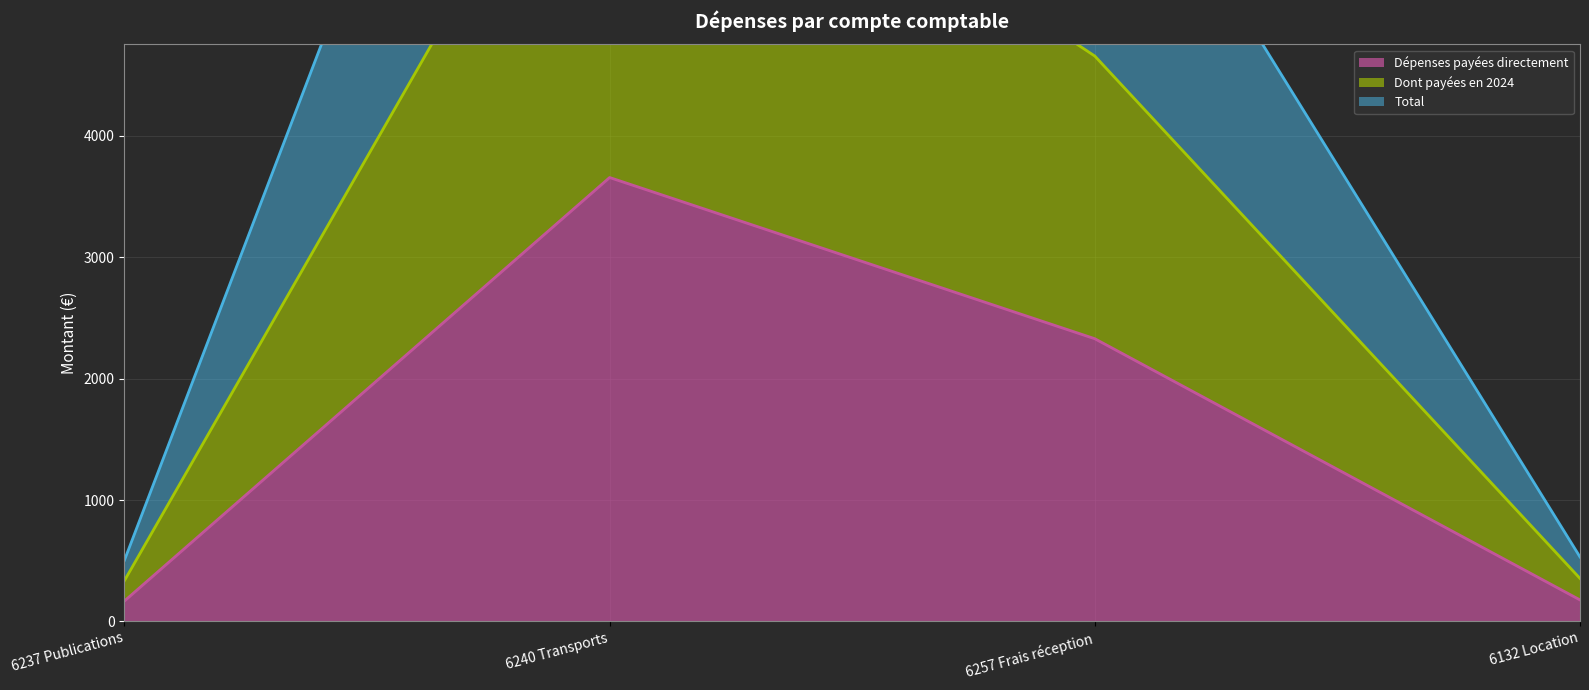

Reading left to right, extract all data points from this chart.

Dépenses payées directement: 168.1	3656.7	2328.7	177.0
Dont payées en 2024: 336.2	7313.5	4657.4	354.0
Total: 504.4	10970.2	6986.1	531.0